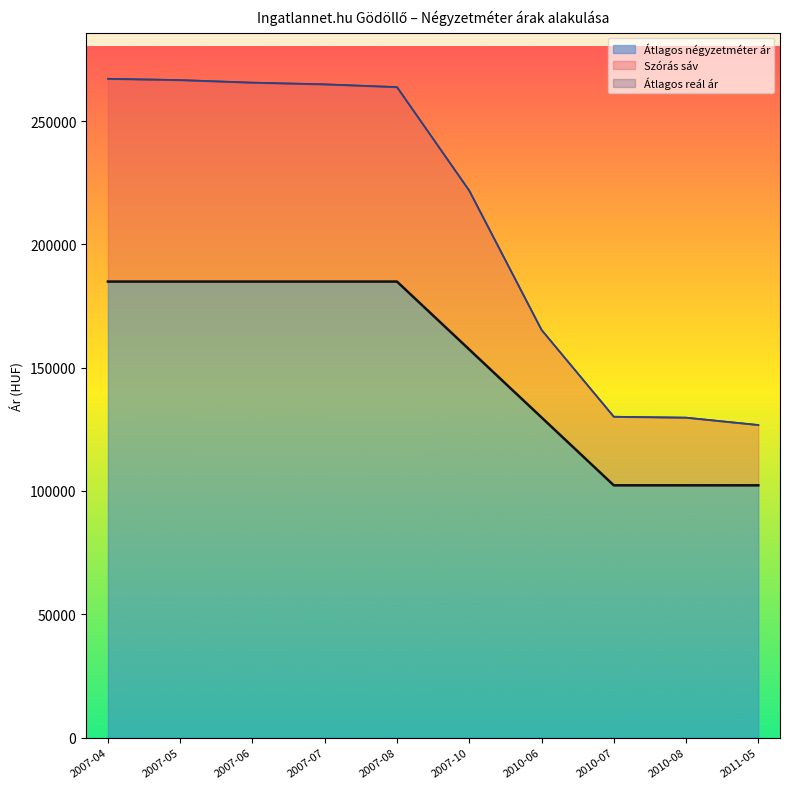

What is the difference between the Átlagos négyzetméter ár values at 2007-08 and 2010-08?

82607